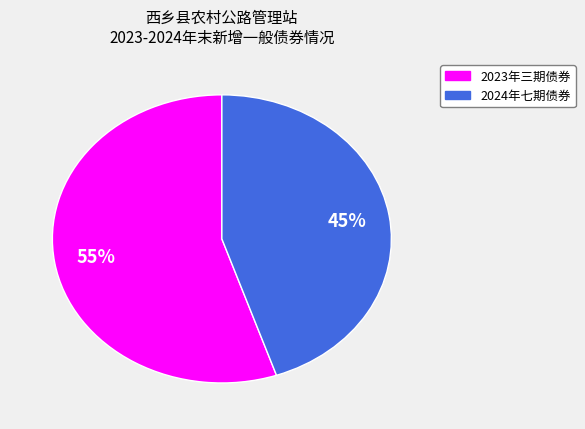

To the nearest percent, what is the average slice percentage?

50%